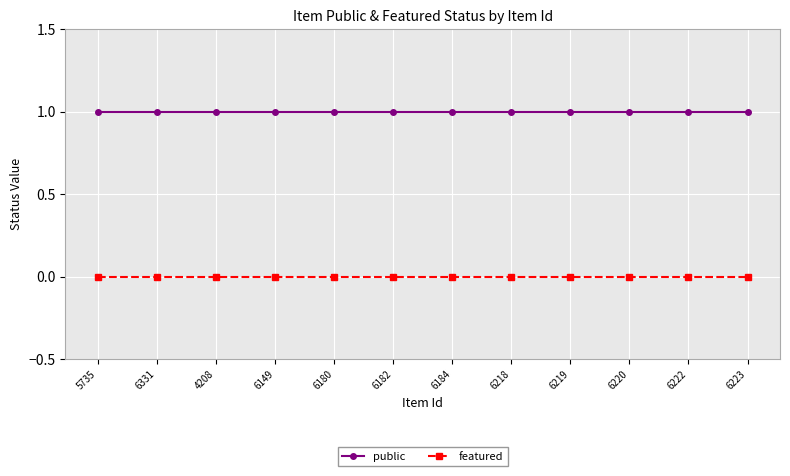

True or false: public has a value of 2 at 4208.

False